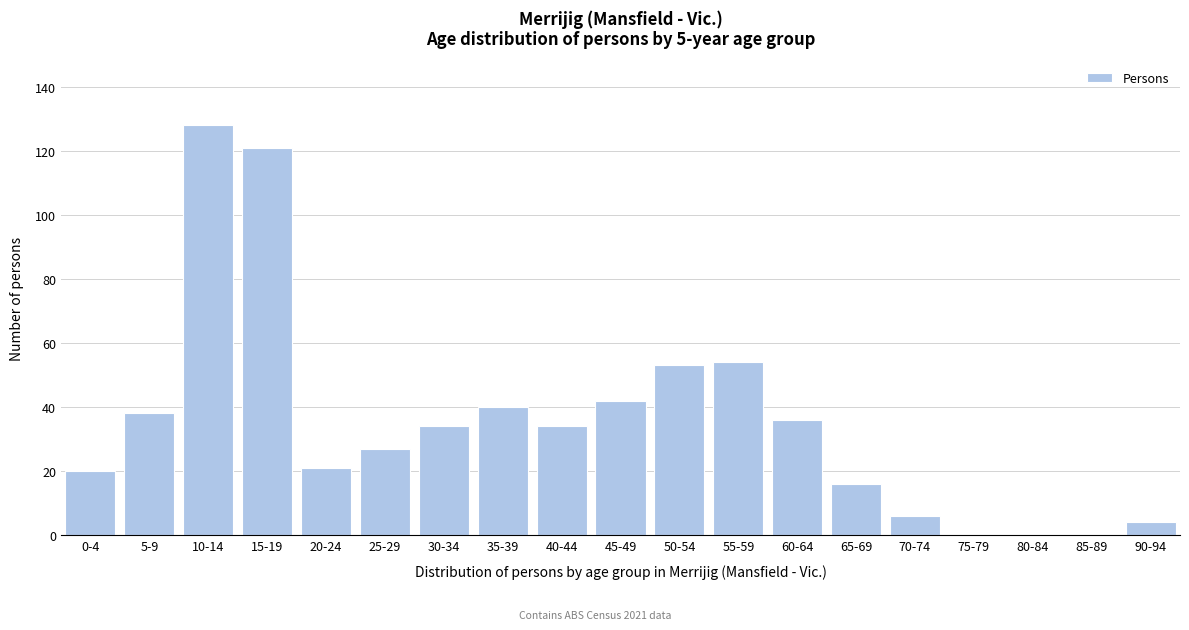

Reading left to right, list all the values displayed in this chart.

0-4=20	5-9=38	10-14=128	15-19=121	20-24=21	25-29=27	30-34=34	35-39=40	40-44=34	45-49=42	50-54=53	55-59=54	60-64=36	65-69=16	70-74=6	75-79=0	80-84=0	85-89=0	90-94=4